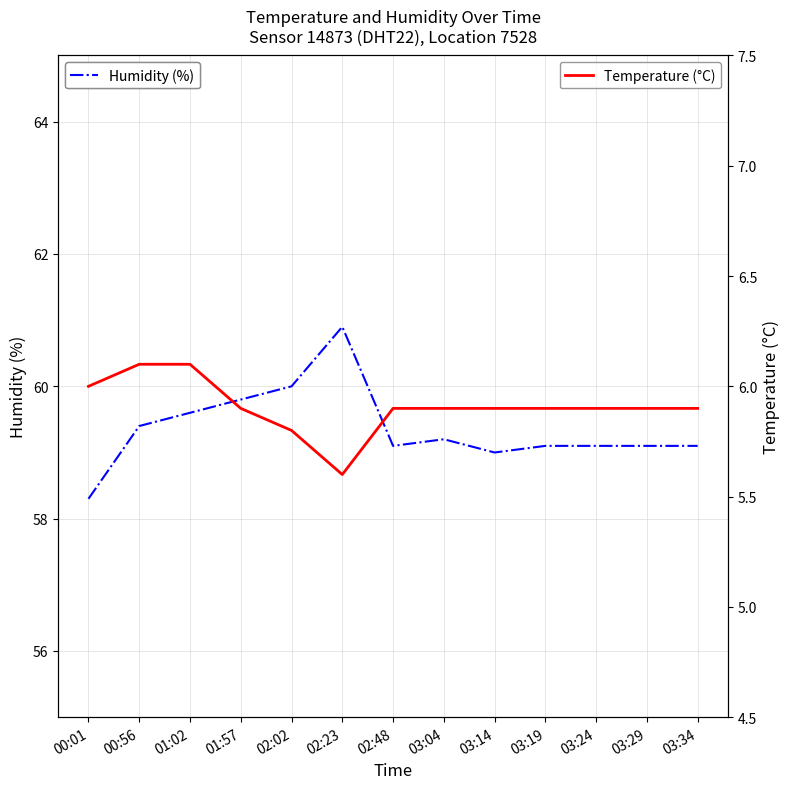

True or false: Humidity (%) and Temperature (°C) cross at least once.

False